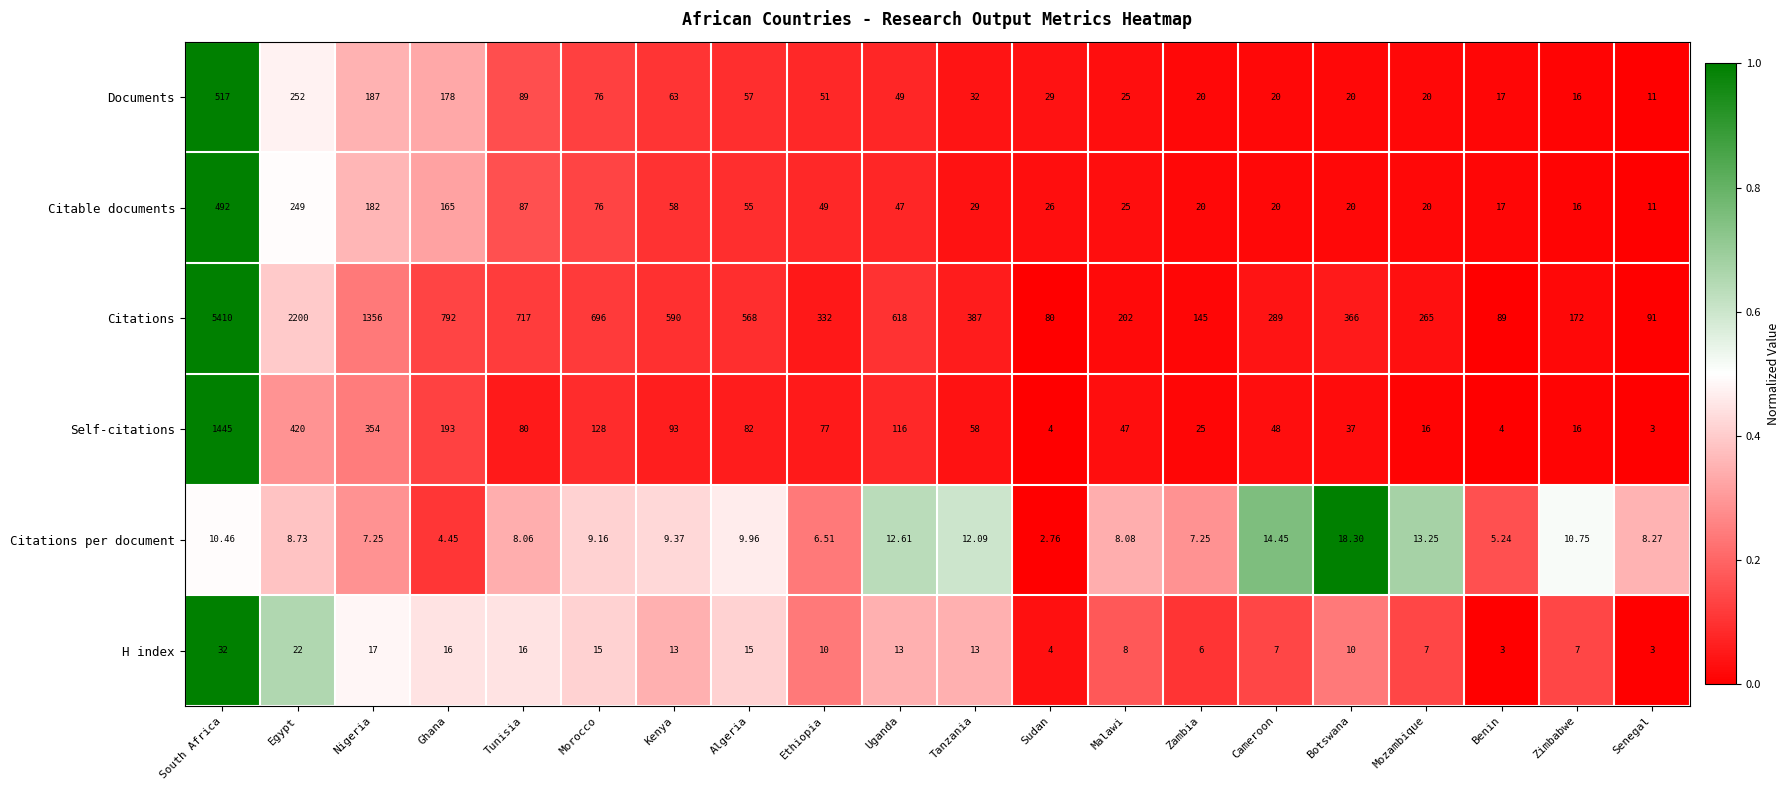

At which label is Citable documents closest to 251?

Egypt